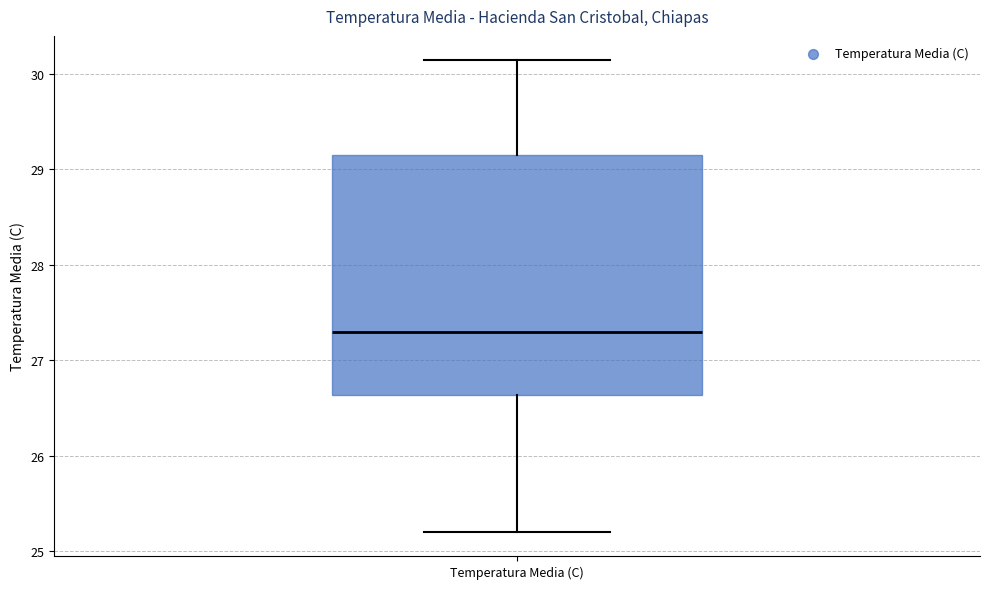

Where is the lower edge of the box for Temperatura Media (C) on the y-axis? The values are not printed on the chart, so give them approximately, as read against the axis.

26.6